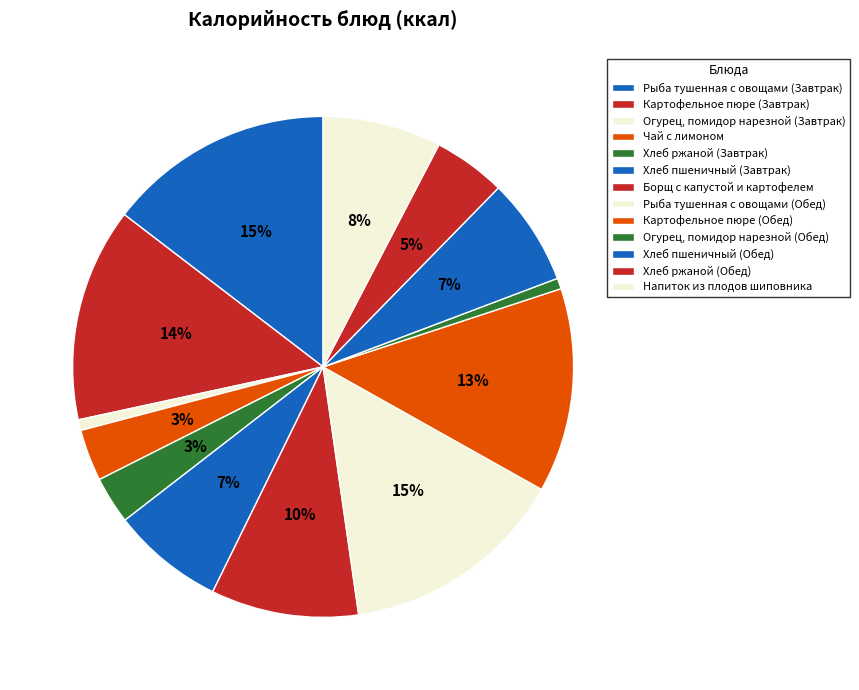

Between Хлеб пшеничный (Завтрак) and Картофельное пюре (Обед), which is larger?

Картофельное пюре (Обед)